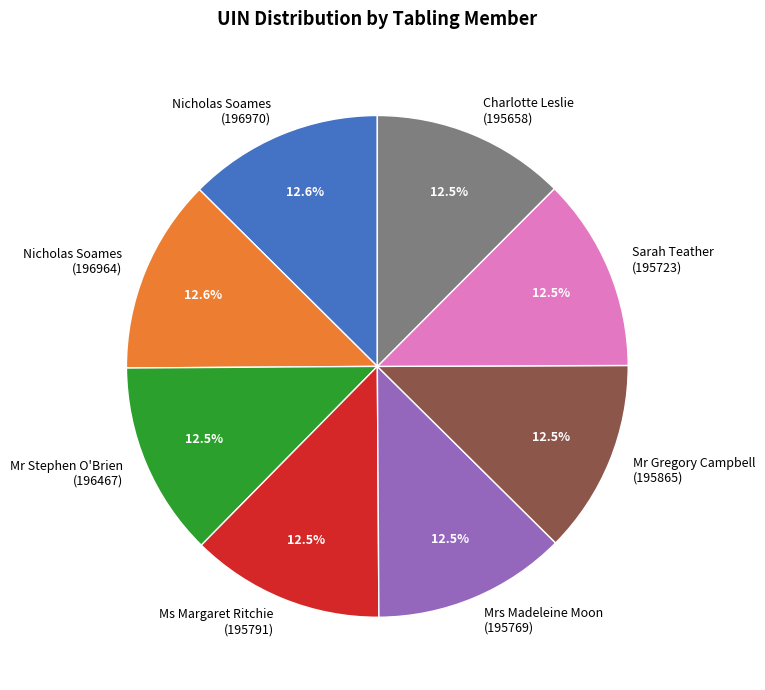

What is the ratio of the value at Mr Gregory Campbell (195865) to the value at Ms Margaret Ritchie (195791)?

1.0